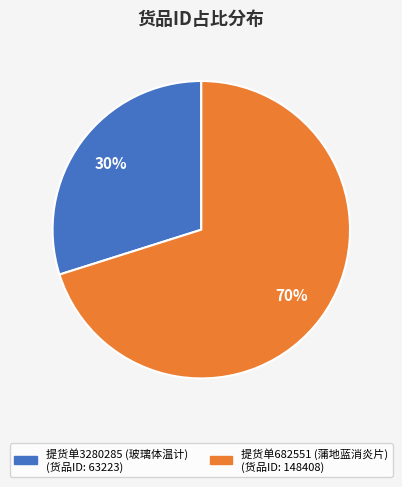

Is there a majority slice in this chart?

Yes